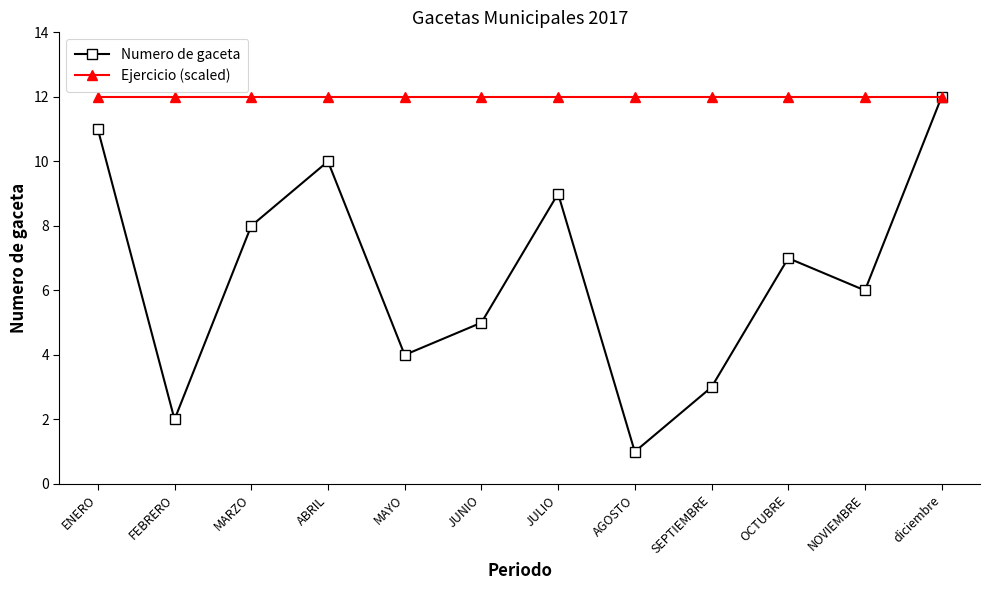

Is the value of Numero de gaceta at MARZO greater than the value of Ejercicio (scaled) at MARZO?

No